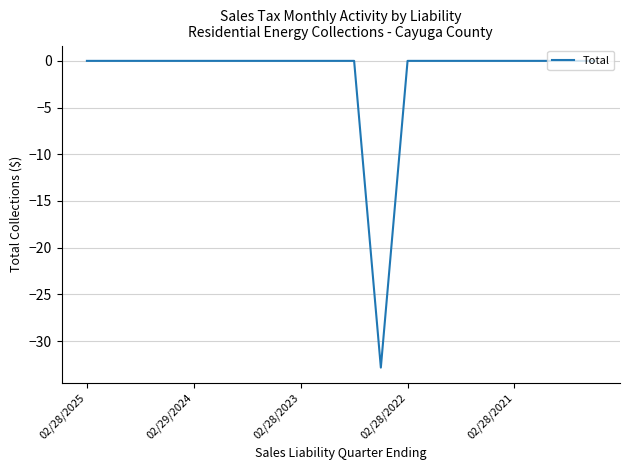

What is the smallest value displayed?

-32.8